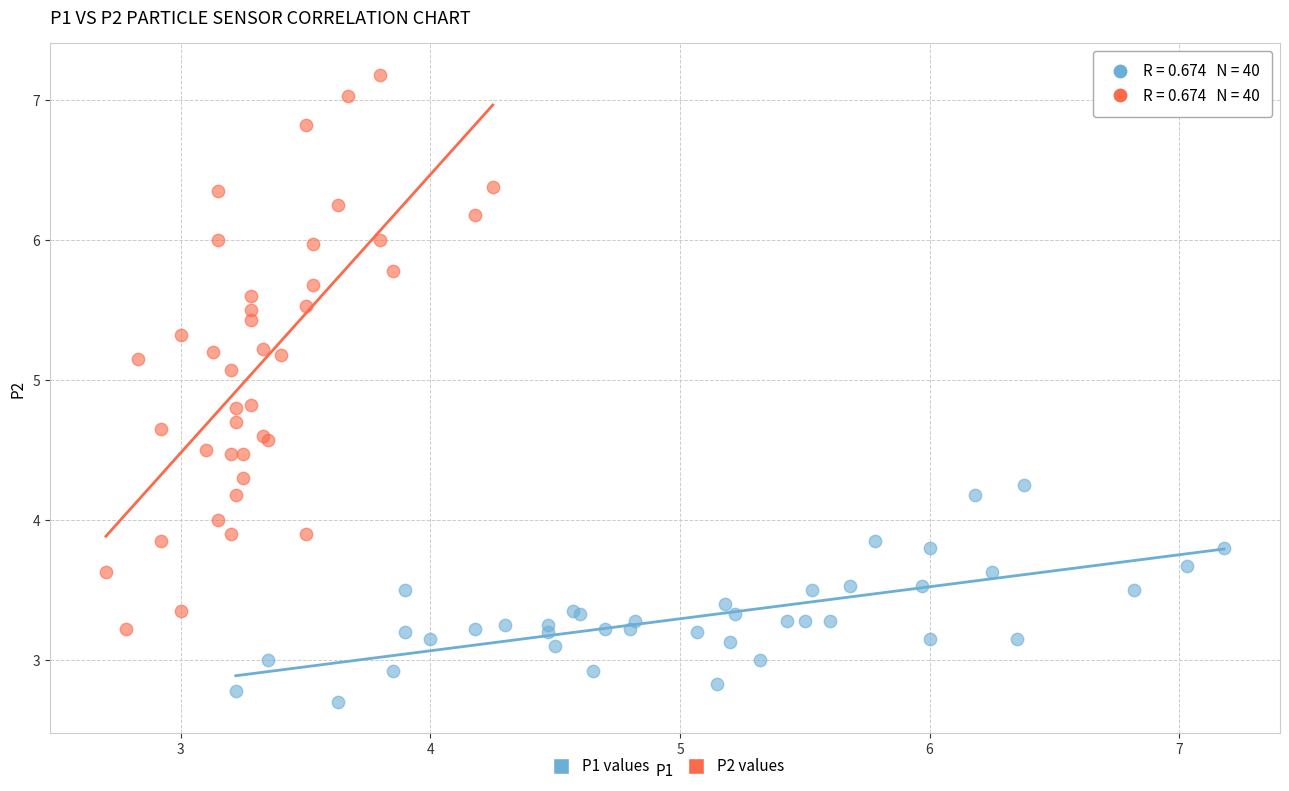

Which series reaches the maximum Y coordinate?

P2 values